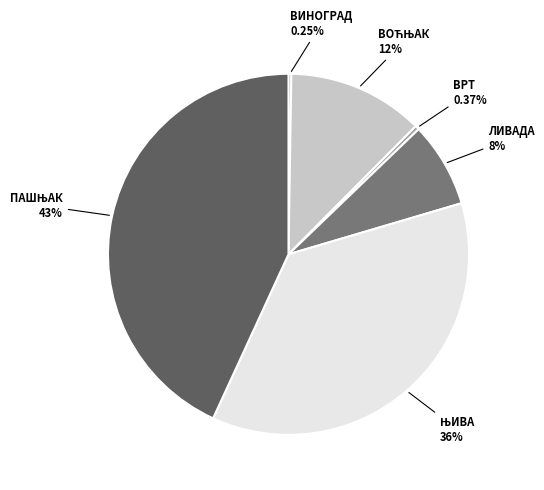

Does any single category account for the majority?

No